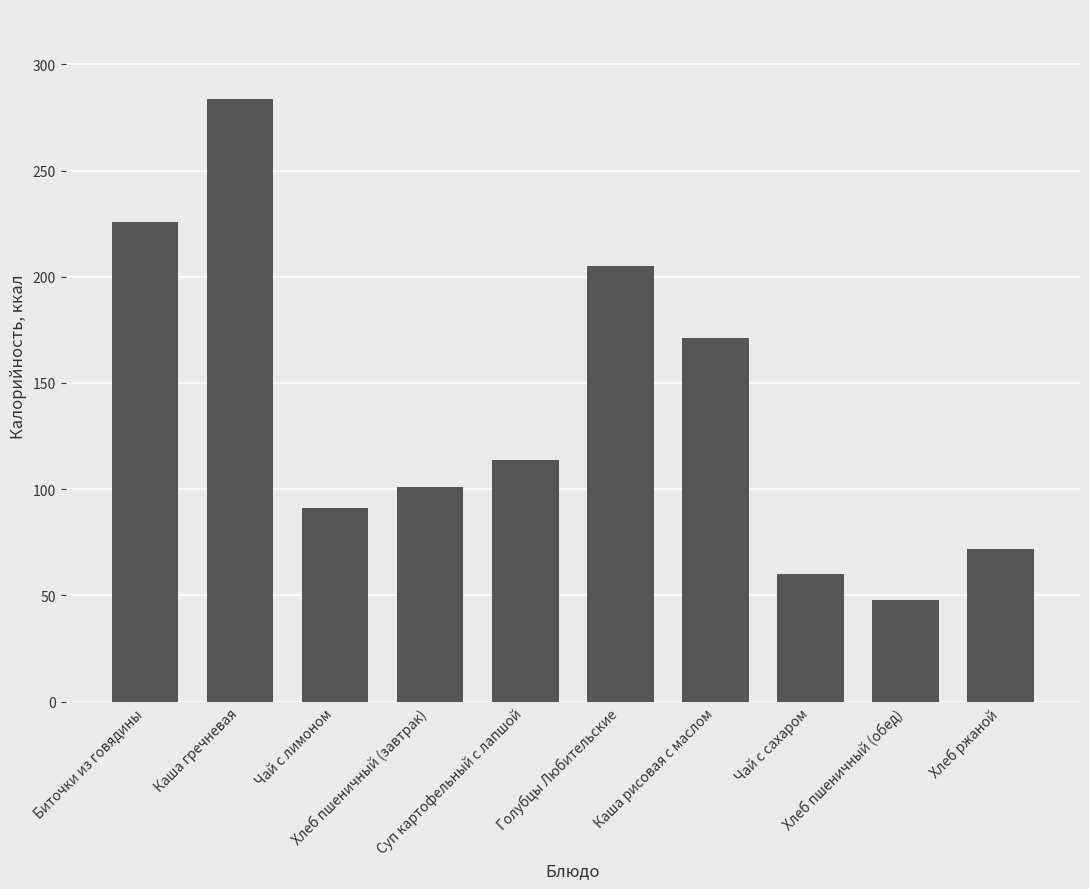

What is the label of the 1st bar from the right?

Хлеб ржаной